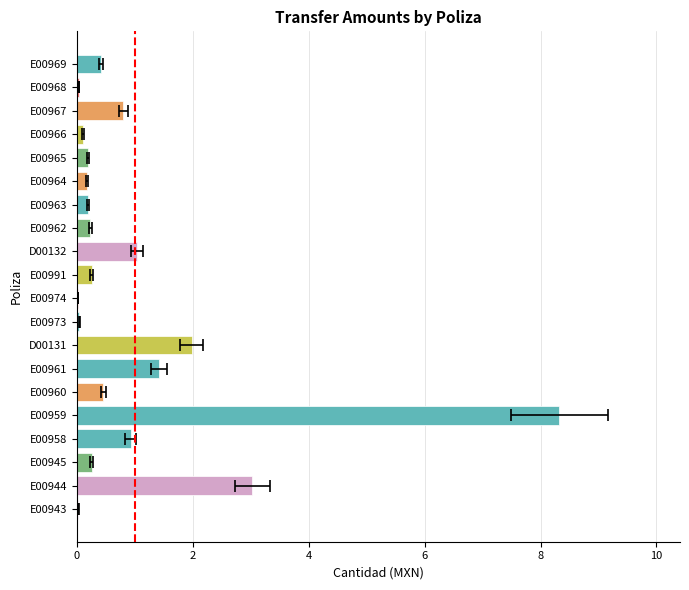

Reading left to right, list all the values displayed in this chart.

0.0	3.0	0.3	0.9	8.3	0.5	1.4	2.0	0.0	0.0	0.3	1.0	0.2	0.2	0.2	0.2	0.1	0.8	0.0	0.4